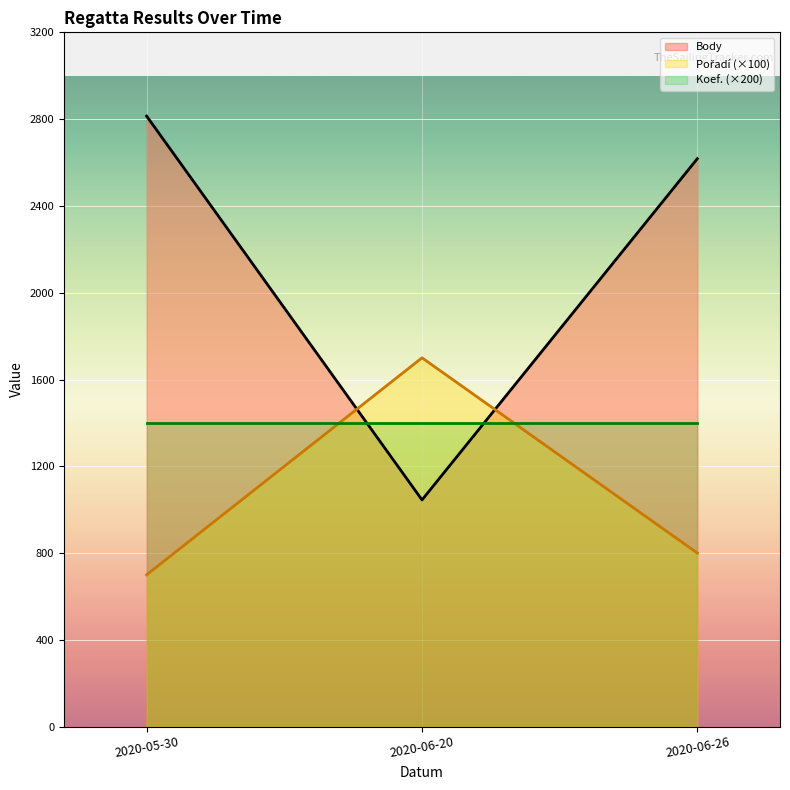

Reading right to left, list all the values displayed in this chart.

Body: 2618	1045	2814
Pořadí: 800	1700	700